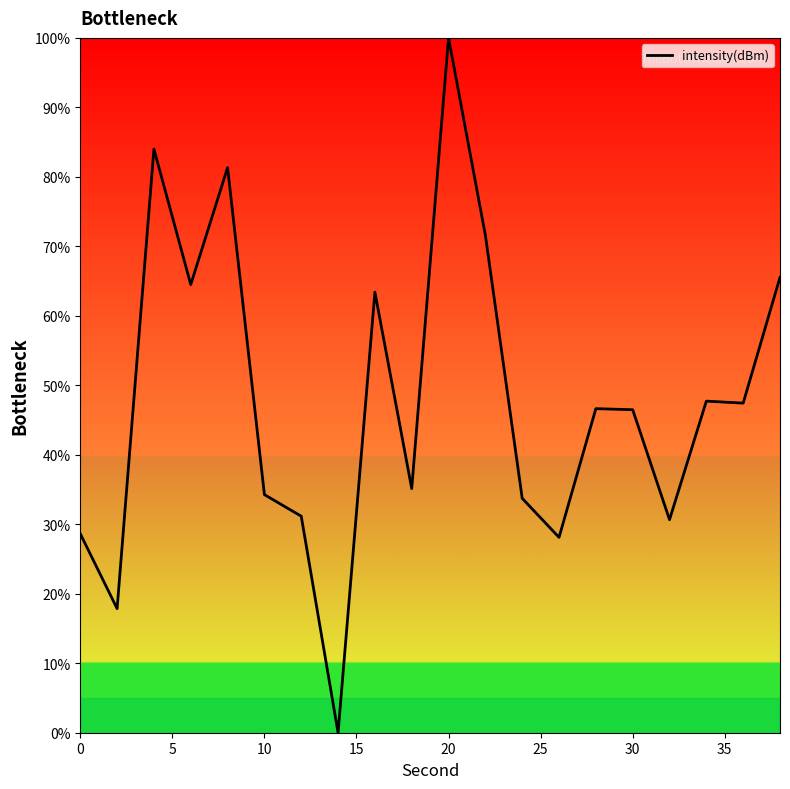

What is the greatest value displayed?

100.0